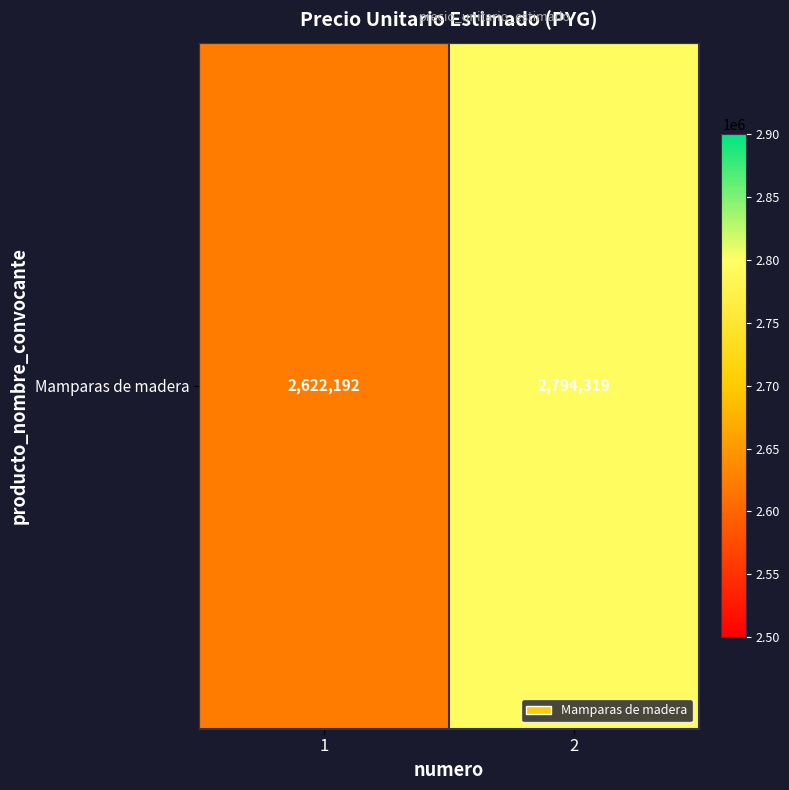

At which label is the value closest to 2708255?

1